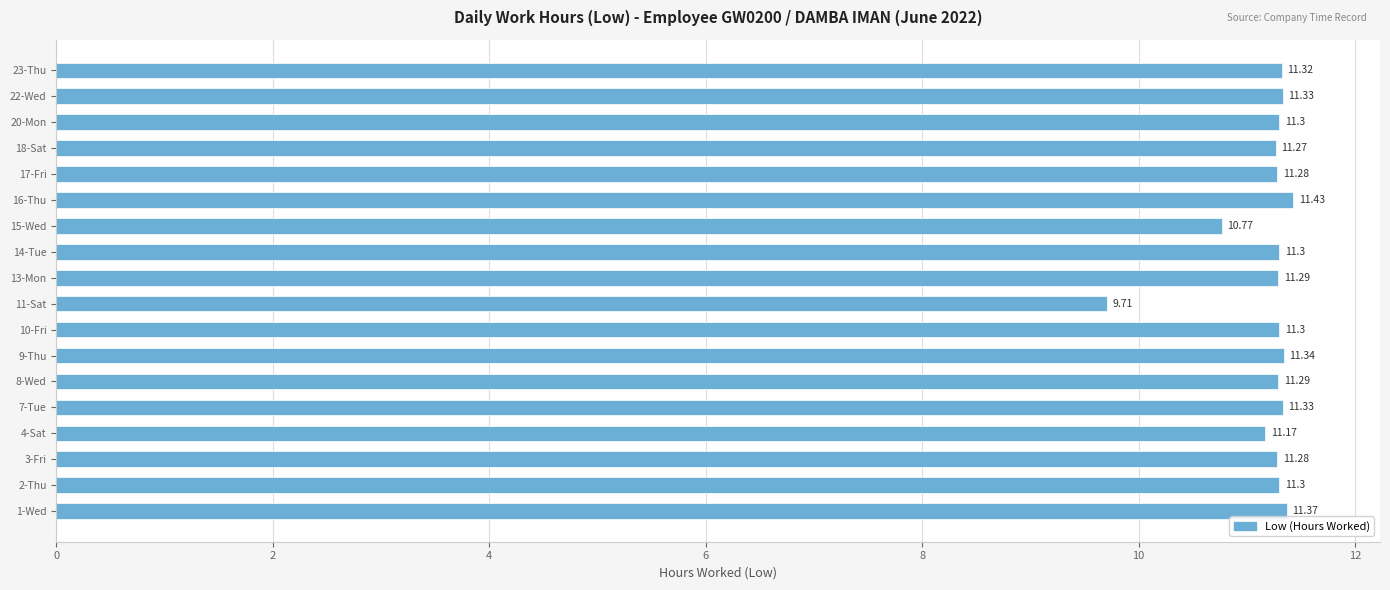

What is the difference between the values at 15-Wed and 22-Wed?

0.6